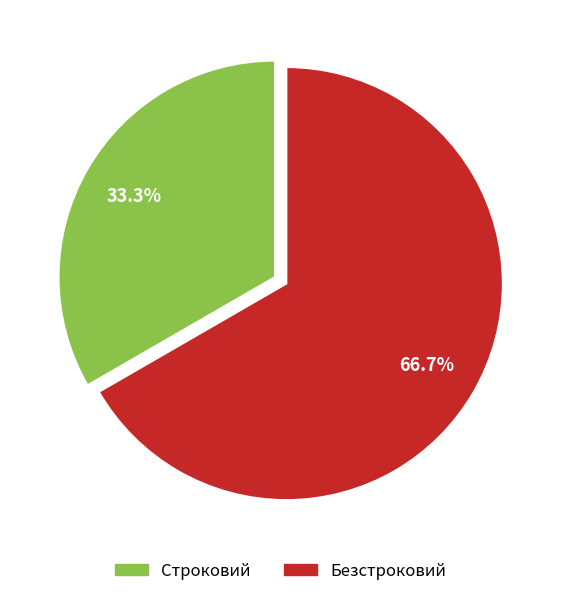

Does any single category account for the majority?

Yes